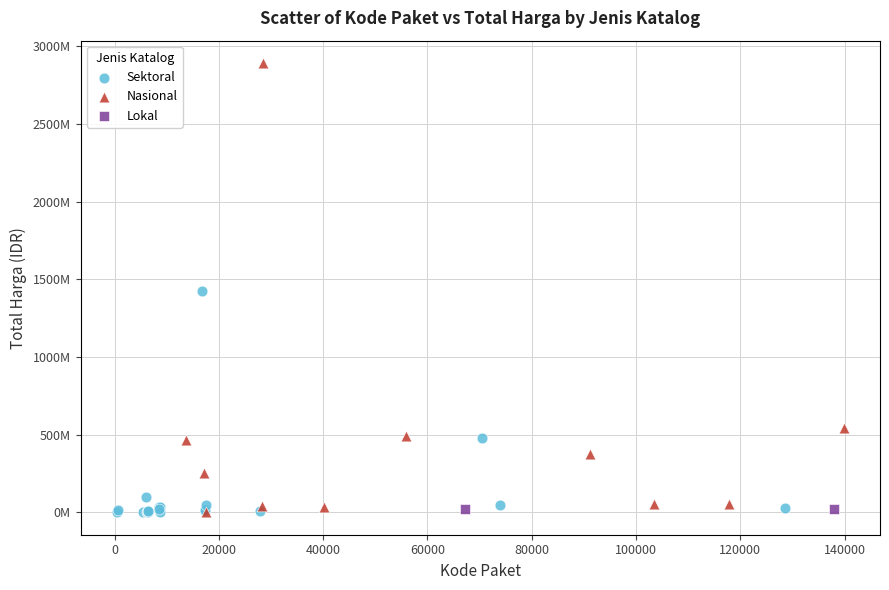

What are all the series names shown in the legend?

Sektoral, Nasional, Lokal